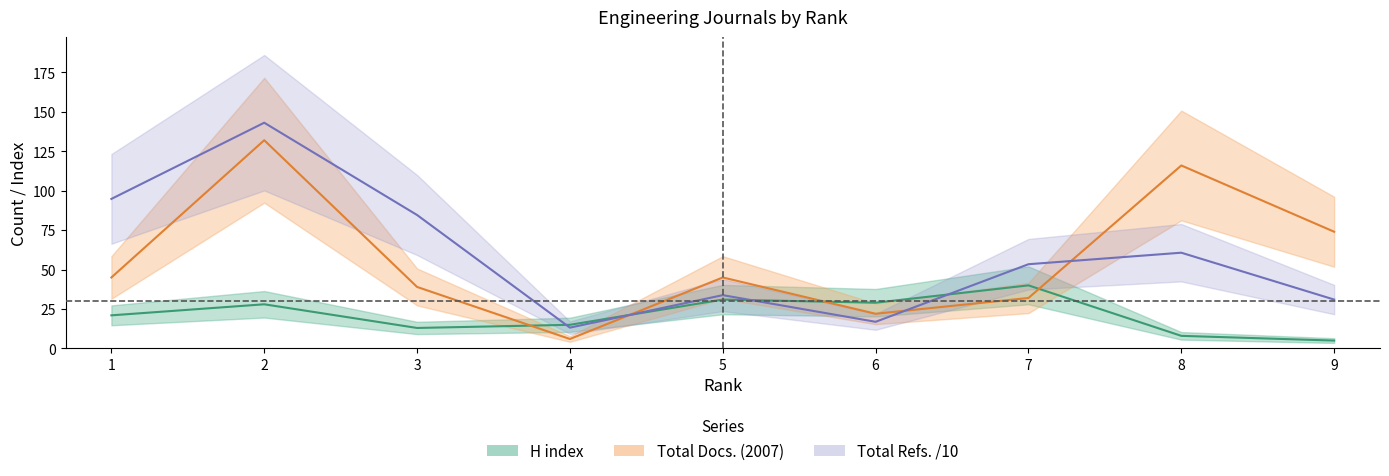

How many values in the Total Docs. (2007) series are below 45?

4